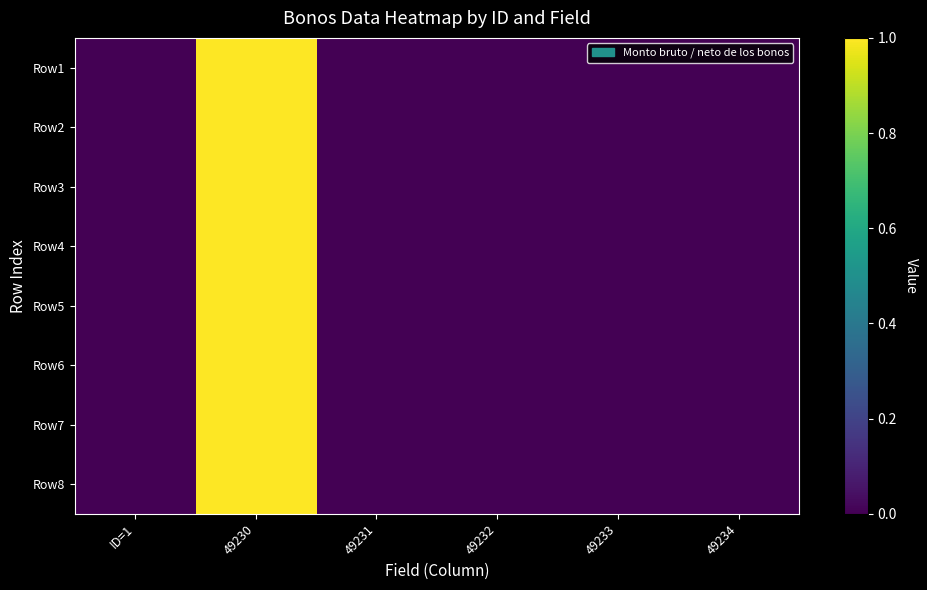

Which series changed the most between ID=1 and 49231?

Row1